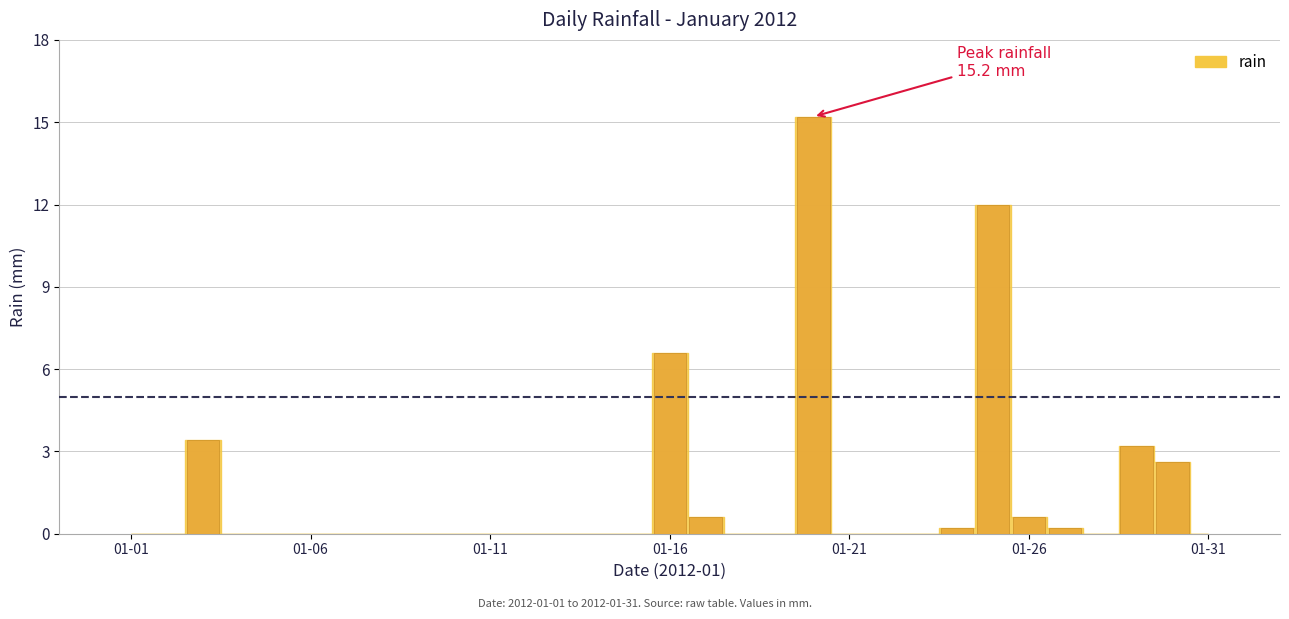

Are the bars horizontal?

No